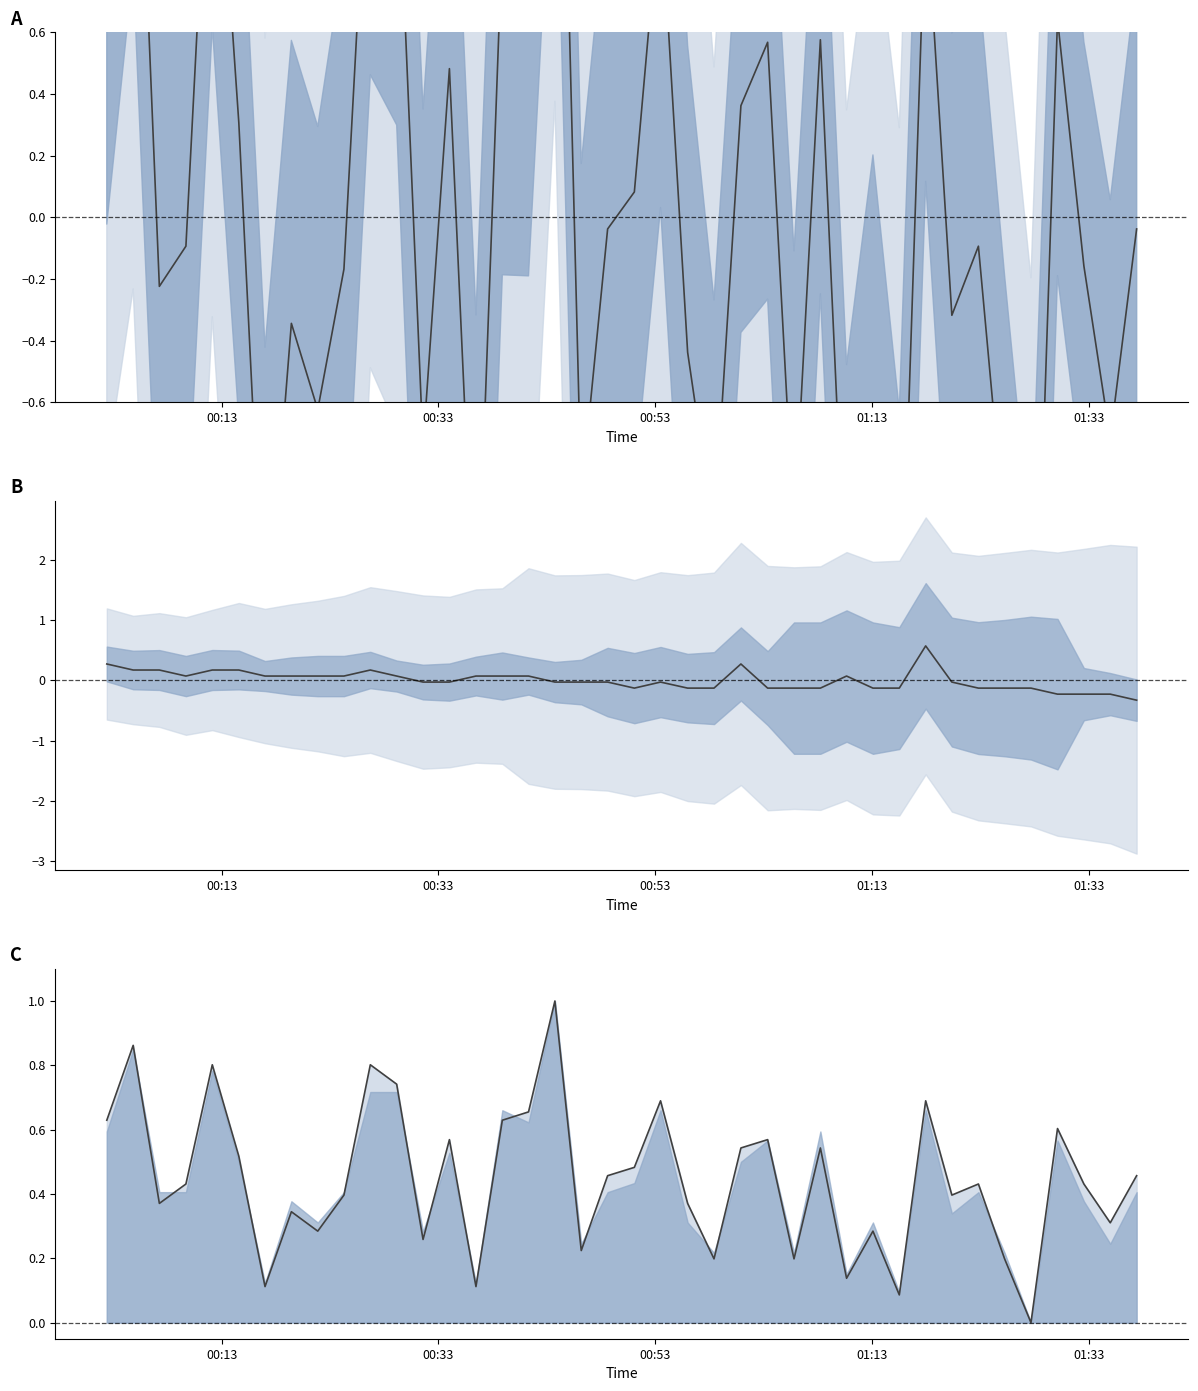

How many positive values does the SDS_P1 line series have?

39